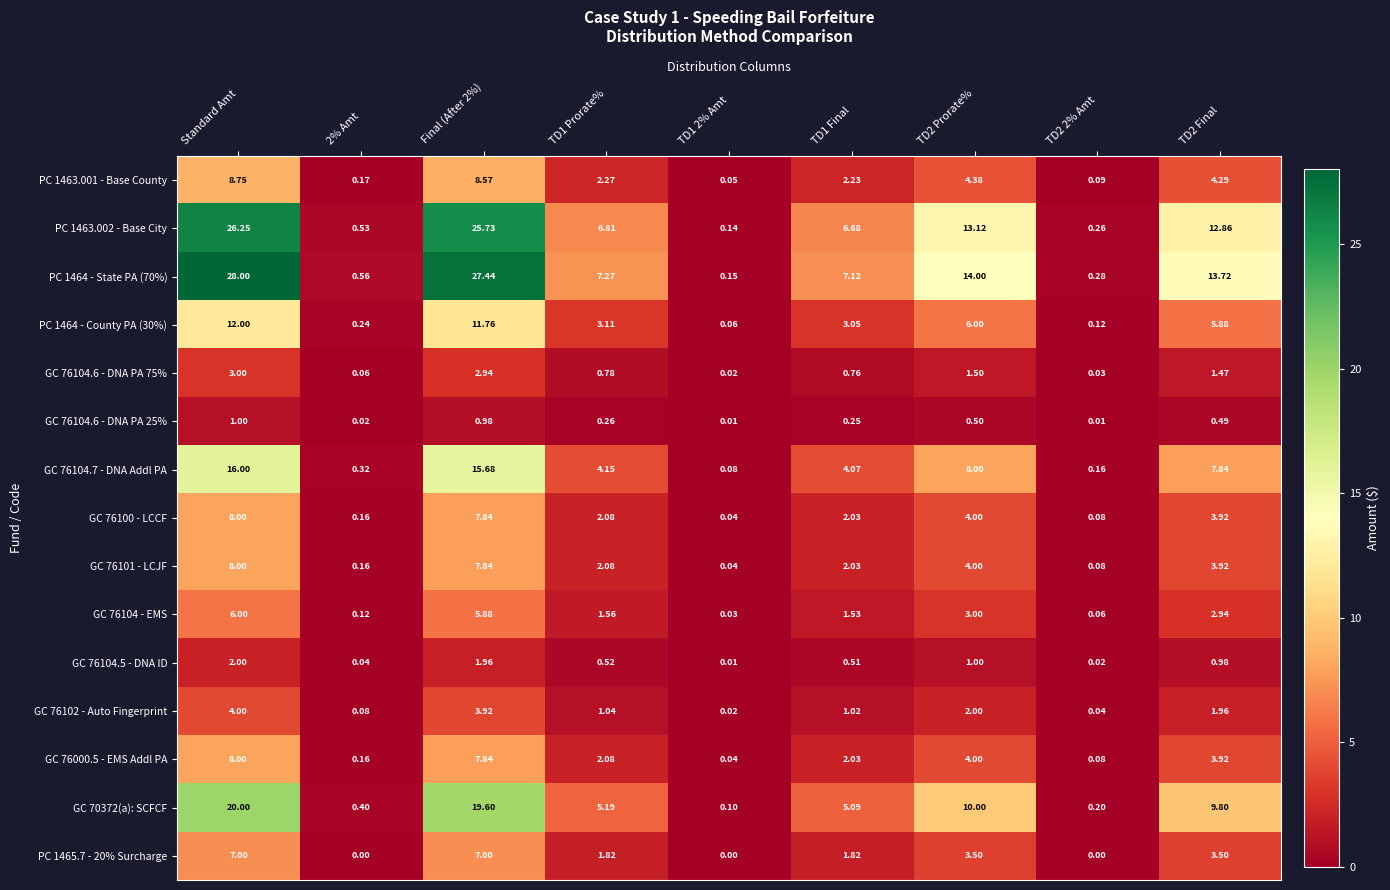

Where does the PC 1463.001 - Base County series first go above 2?

Standard Amt